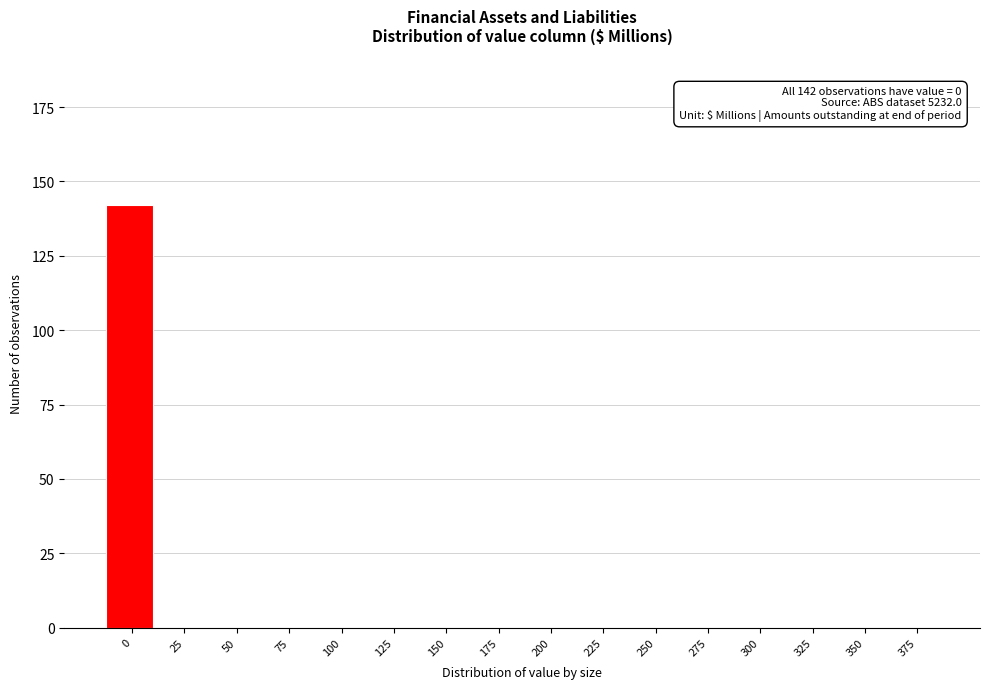

Reading right to left, transcribe all the data shown in this chart.

375=0	350=0	325=0	300=0	275=0	250=0	225=0	200=0	175=0	150=0	125=0	100=0	75=0	50=0	25=0	0=142